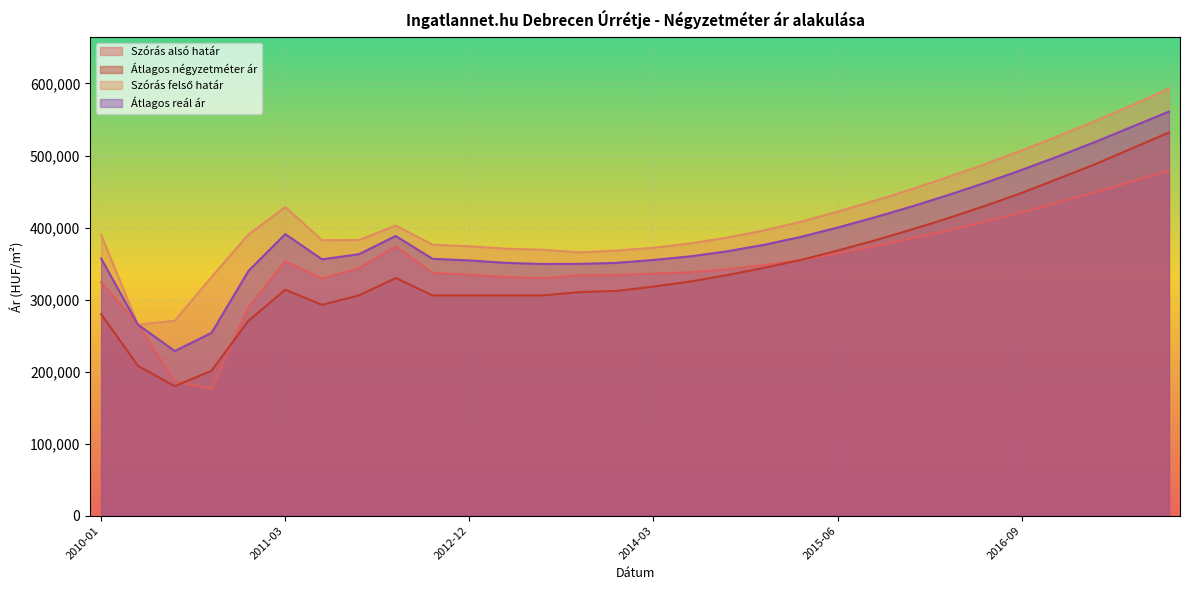

Which series has the largest total across all categories?

Szórás felső határ